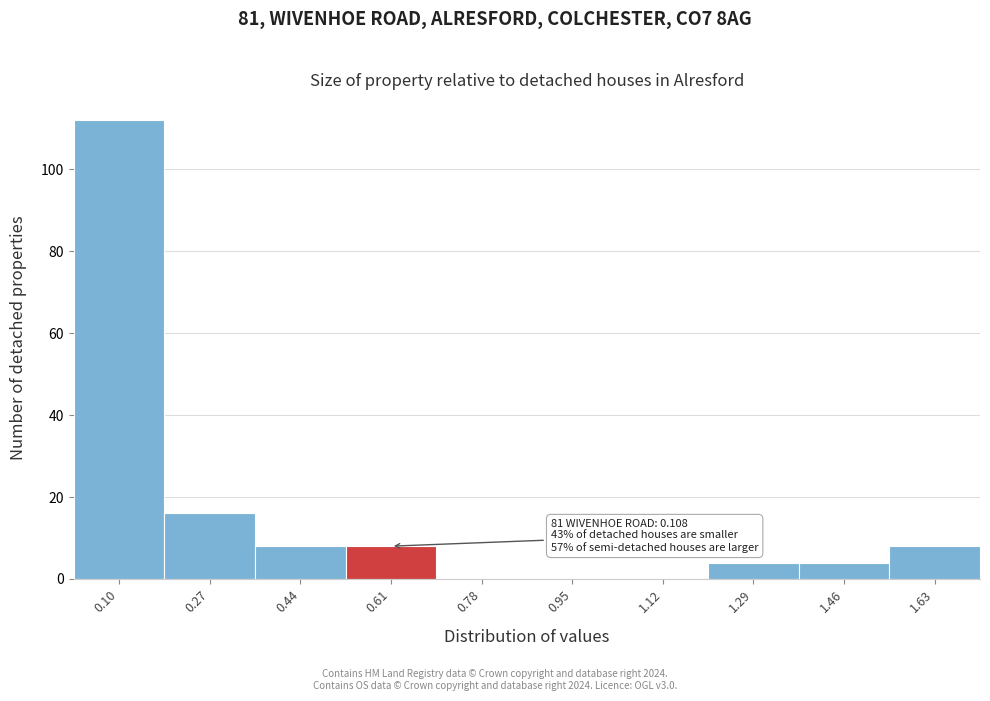

Reading right to left, extract all data points from this chart.

1.63=8	1.46=4	1.29=4	1.12=0	0.95=0	0.78=0	0.61=8	0.44=8	0.27=16	0.10=112